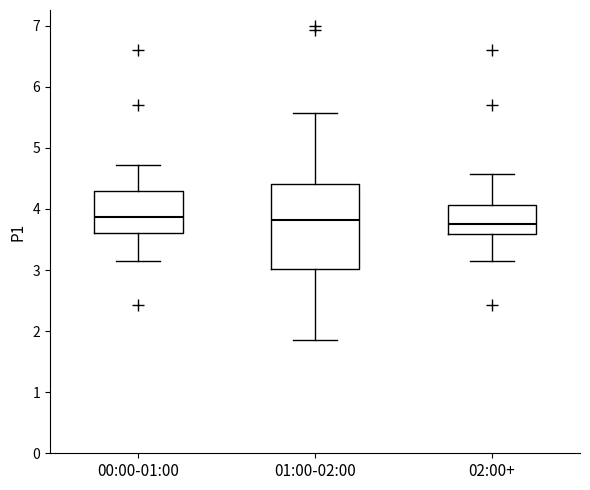

Reading left to right, transcribe this box plot: for each box, give where its median line is, the range the box spans, and where its two whiskers end, as read against the y-axis. The values are not printed on the chart, so give them approximately, as read against the axis.

00:00-01:00: median 3.9, box 3.6 to 4.3, whiskers 3.2 to 4.7
01:00-02:00: median 3.8, box 3.0 to 4.4, whiskers 1.9 to 5.6
02:00+: median 3.8, box 3.6 to 4.1, whiskers 3.2 to 4.6